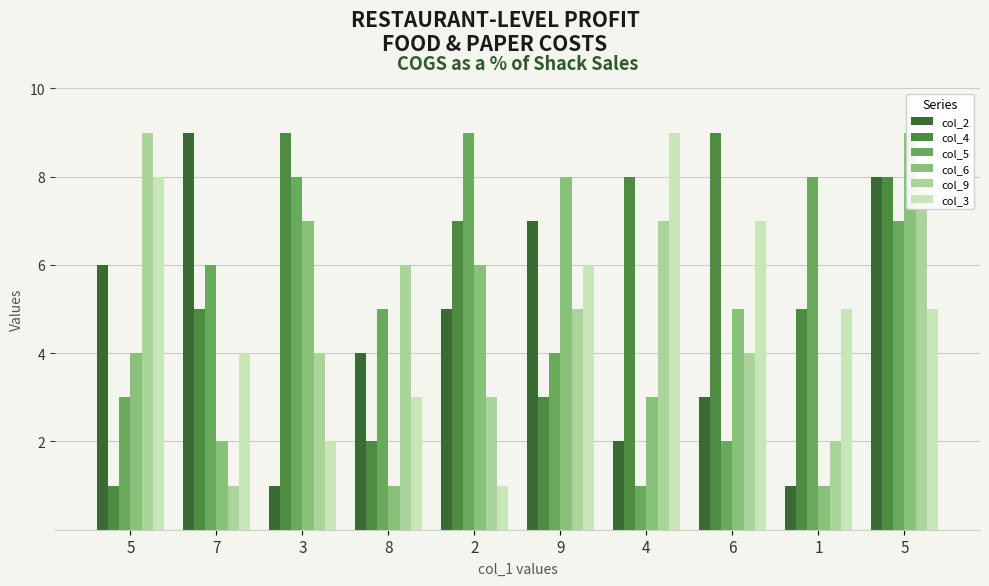

At which category is the sum across all series the highest?

5